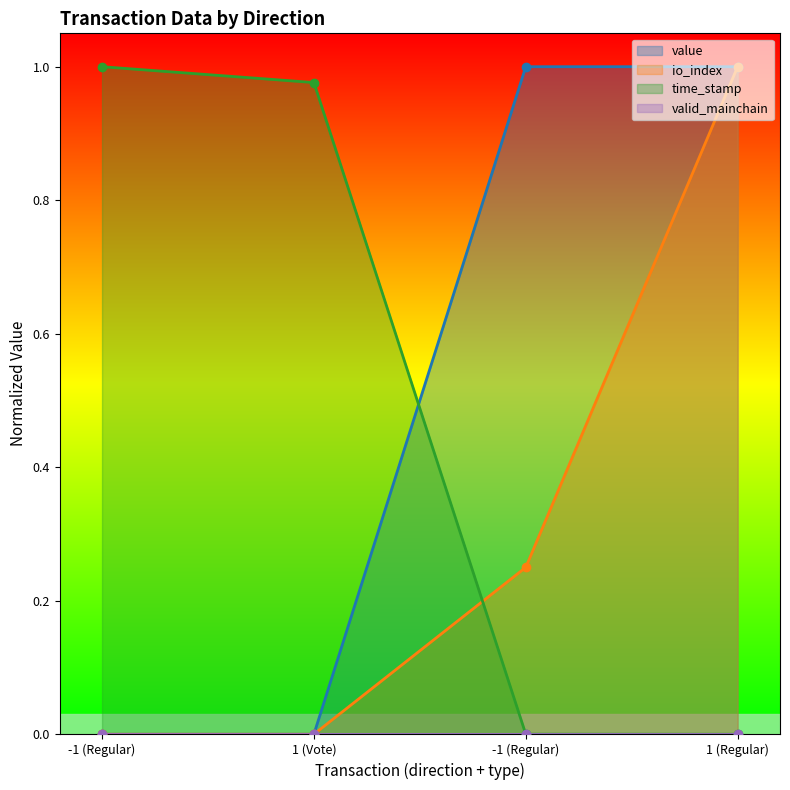

What value does the io_index series have at 1 (Regular)?

1.0